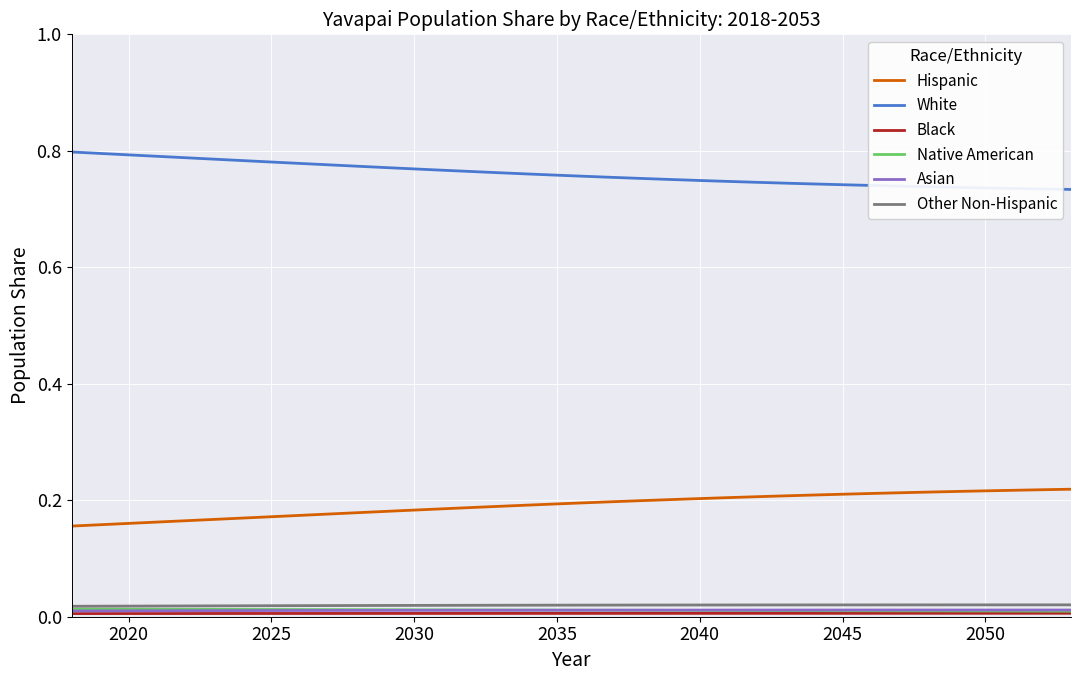

True or false: Hispanic and Asian cross at least once.

False